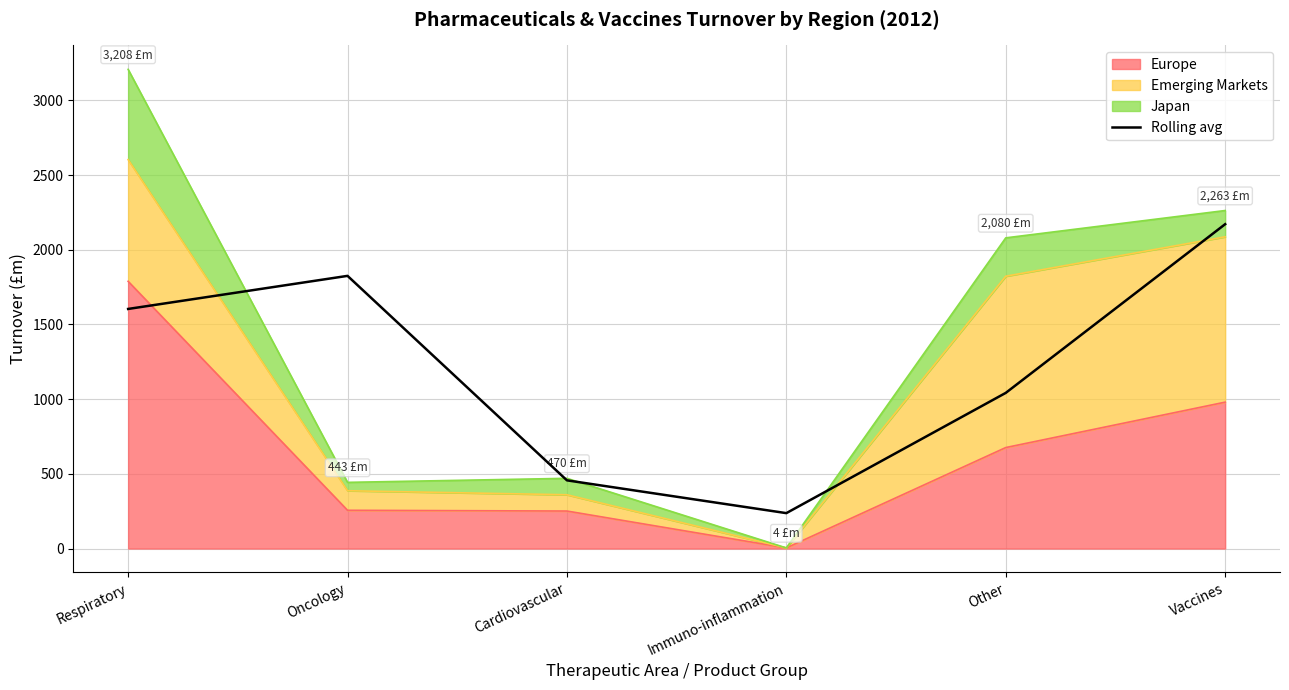

What is the label of the 2nd point from the right?

Other